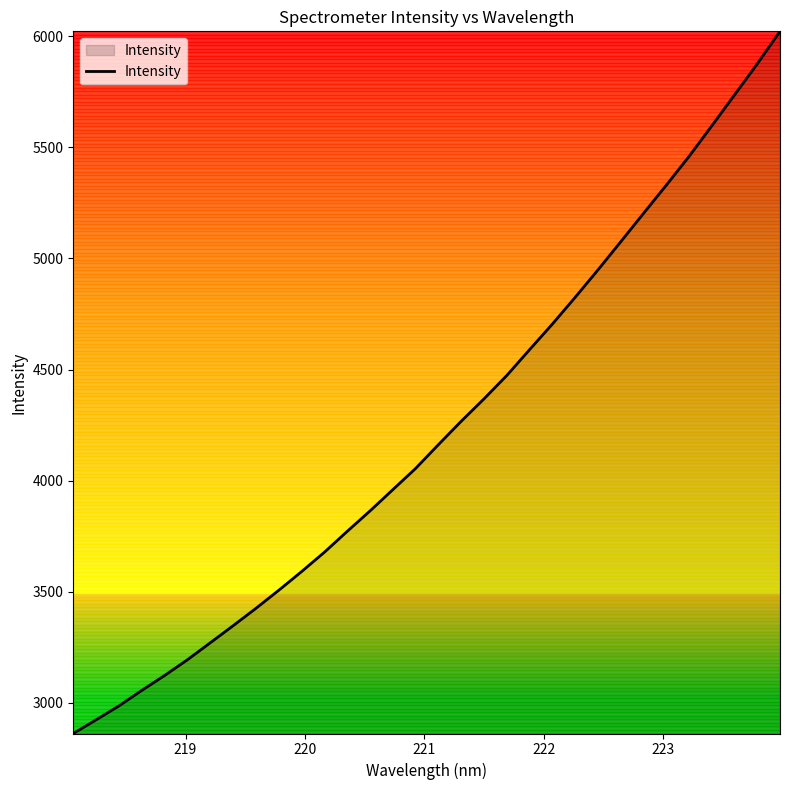

What is the maximum value shown in the chart?

6021.9